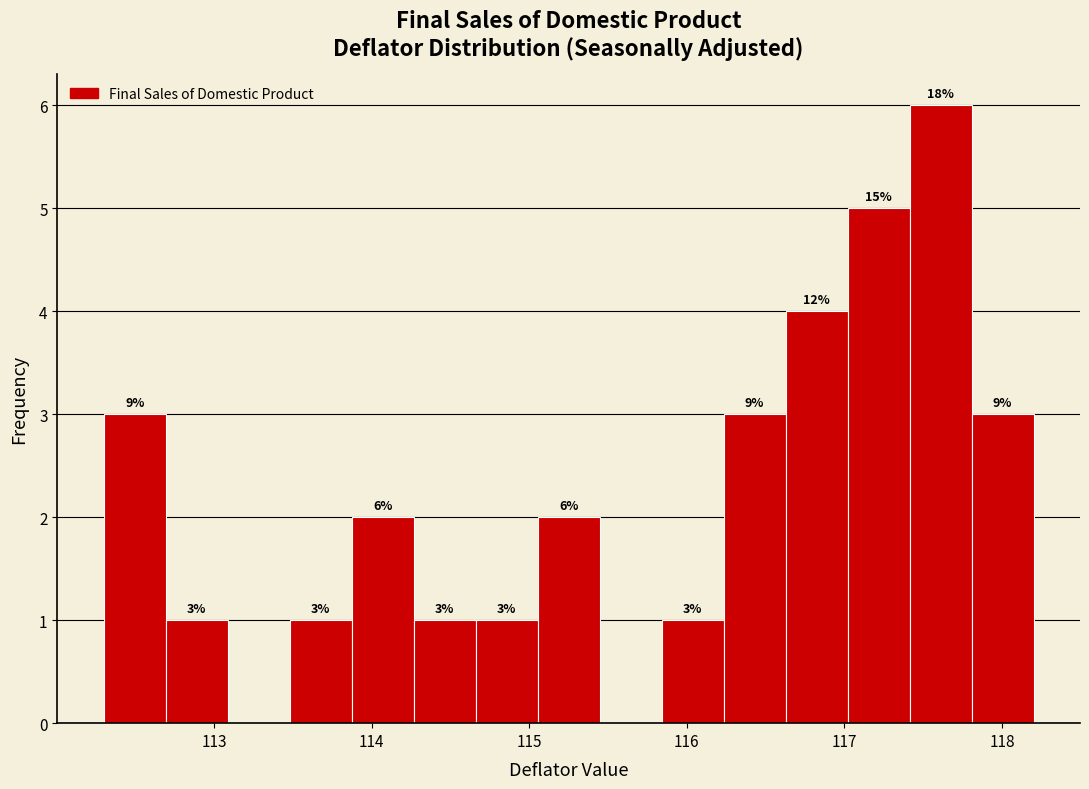

Around what value on the x-axis is the tallest bar? Give the approximate position of its centre, as read against the axis.

117.6